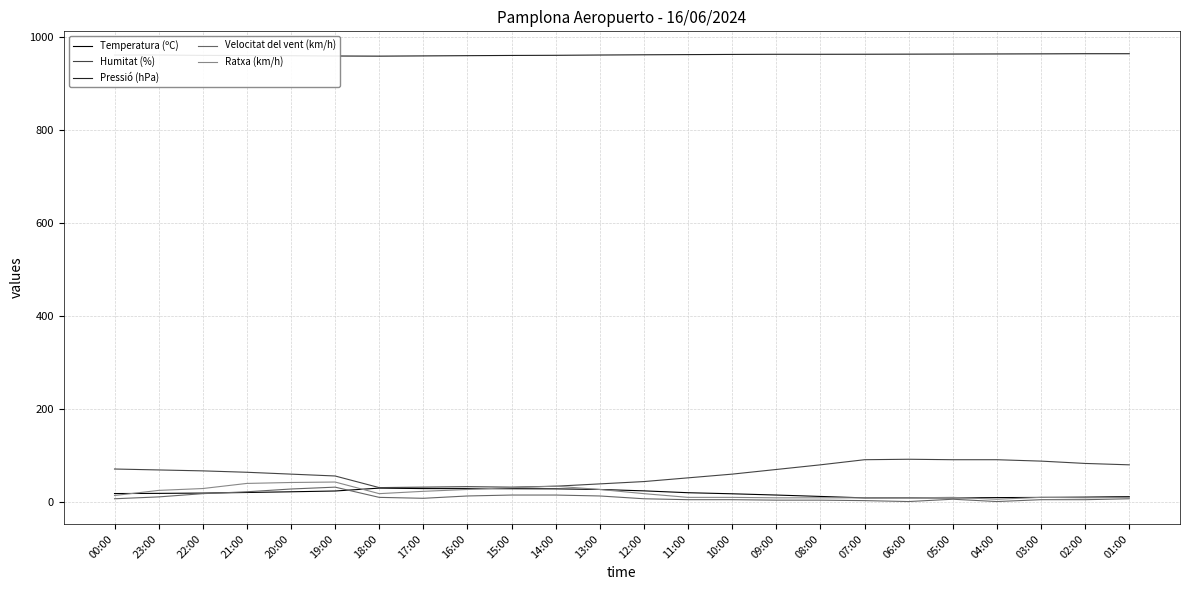

How many lines are shown in the chart?

5